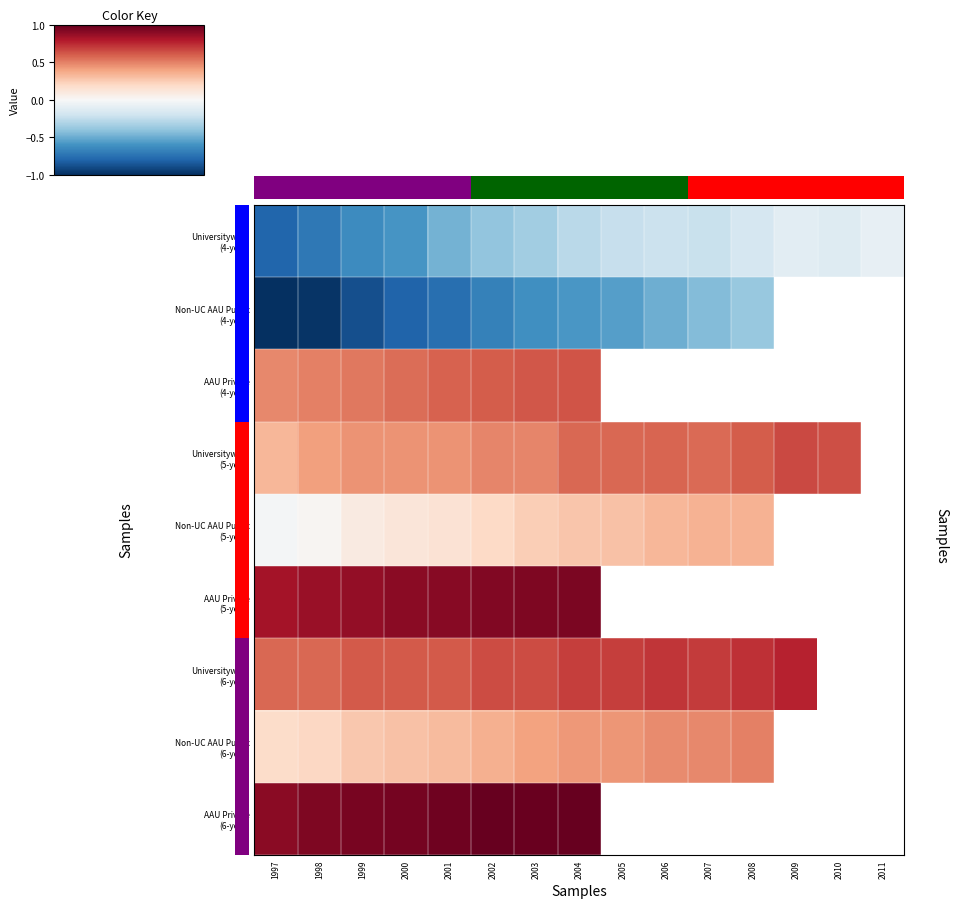

What is the difference between the maximum and minimum values in the AAU Private (5-year) series?

0.1